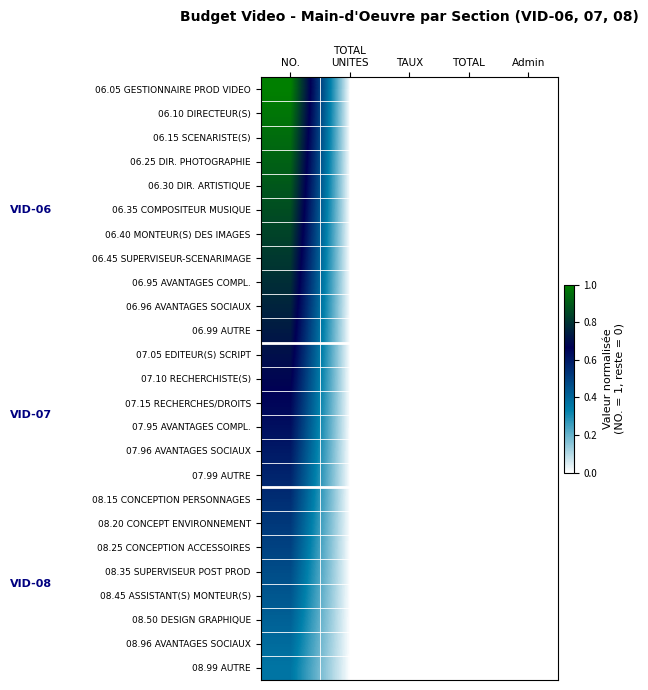

Reading left to right, extract all data points from this chart.

06.05 GESTIONNAIRE PROD VIDEO: NO.=1.0	TOTAL
UNITES=0.0	TAUX=0.0	TOTAL=0.0	Admin=0.0
06.10 DIRECTEUR(S): NO.=1.0	TOTAL
UNITES=0.0	TAUX=0.0	TOTAL=0.0	Admin=0.0
06.15 SCENARISTE(S): NO.=0.9	TOTAL
UNITES=0.0	TAUX=0.0	TOTAL=0.0	Admin=0.0
06.25 DIR. PHOTOGRAPHIE: NO.=0.9	TOTAL
UNITES=0.0	TAUX=0.0	TOTAL=0.0	Admin=0.0
06.30 DIR. ARTISTIQUE: NO.=0.9	TOTAL
UNITES=0.0	TAUX=0.0	TOTAL=0.0	Admin=0.0
06.35 COMPOSITEUR MUSIQUE: NO.=0.9	TOTAL
UNITES=0.0	TAUX=0.0	TOTAL=0.0	Admin=0.0
06.40 MONTEUR(S) DES IMAGES: NO.=0.8	TOTAL
UNITES=0.0	TAUX=0.0	TOTAL=0.0	Admin=0.0
06.45 SUPERVISEUR-SCENARIMAGE: NO.=0.8	TOTAL
UNITES=0.0	TAUX=0.0	TOTAL=0.0	Admin=0.0
06.95 AVANTAGES COMPL.: NO.=0.8	TOTAL
UNITES=0.0	TAUX=0.0	TOTAL=0.0	Admin=0.0
06.96 AVANTAGES SOCIAUX: NO.=0.8	TOTAL
UNITES=0.0	TAUX=0.0	TOTAL=0.0	Admin=0.0
06.99 AUTRE: NO.=0.7	TOTAL
UNITES=0.0	TAUX=0.0	TOTAL=0.0	Admin=0.0
07.05 EDITEUR(S) SCRIPT: NO.=0.7	TOTAL
UNITES=0.0	TAUX=0.0	TOTAL=0.0	Admin=0.0
07.10 RECHERCHISTE(S): NO.=0.7	TOTAL
UNITES=0.0	TAUX=0.0	TOTAL=0.0	Admin=0.0
07.15 RECHERCHES/DROITS: NO.=0.7	TOTAL
UNITES=0.0	TAUX=0.0	TOTAL=0.0	Admin=0.0
07.95 AVANTAGES COMPL.: NO.=0.6	TOTAL
UNITES=0.0	TAUX=0.0	TOTAL=0.0	Admin=0.0
07.96 AVANTAGES SOCIAUX: NO.=0.6	TOTAL
UNITES=0.0	TAUX=0.0	TOTAL=0.0	Admin=0.0
07.99 AUTRE: NO.=0.6	TOTAL
UNITES=0.0	TAUX=0.0	TOTAL=0.0	Admin=0.0
08.15 CONCEPTION PERSONNAGES: NO.=0.5	TOTAL
UNITES=0.0	TAUX=0.0	TOTAL=0.0	Admin=0.0
08.20 CONCEPT ENVIRONNEMENT: NO.=0.5	TOTAL
UNITES=0.0	TAUX=0.0	TOTAL=0.0	Admin=0.0
08.25 CONCEPTION ACCESSOIRES: NO.=0.5	TOTAL
UNITES=0.0	TAUX=0.0	TOTAL=0.0	Admin=0.0
08.35 SUPERVISEUR POST PROD: NO.=0.5	TOTAL
UNITES=0.0	TAUX=0.0	TOTAL=0.0	Admin=0.0
08.45 ASSISTANT(S) MONTEUR(S): NO.=0.4	TOTAL
UNITES=0.0	TAUX=0.0	TOTAL=0.0	Admin=0.0
08.50 DESIGN GRAPHIQUE: NO.=0.4	TOTAL
UNITES=0.0	TAUX=0.0	TOTAL=0.0	Admin=0.0
08.96 AVANTAGES SOCIAUX: NO.=0.4	TOTAL
UNITES=0.0	TAUX=0.0	TOTAL=0.0	Admin=0.0
08.99 AUTRE: NO.=0.4	TOTAL
UNITES=0.0	TAUX=0.0	TOTAL=0.0	Admin=0.0